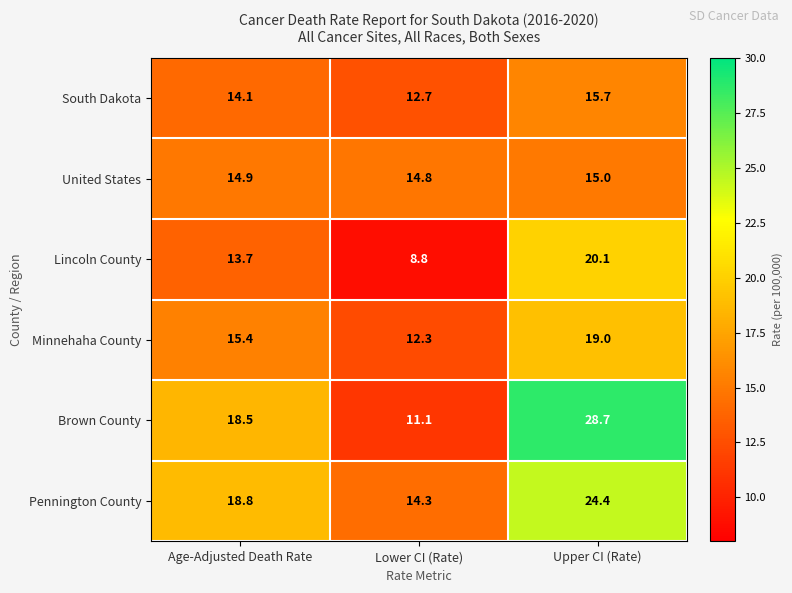

Which category has the highest value in the Minnehaha County series?

Upper CI (Rate)